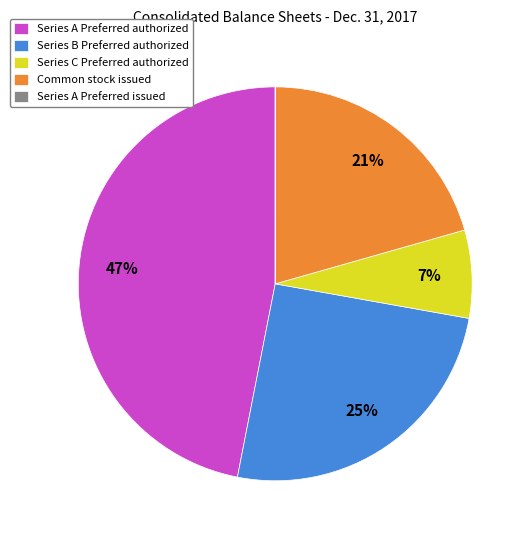

Is the sum of Common stock issued and Series A Preferred authorized greater than half?

Yes